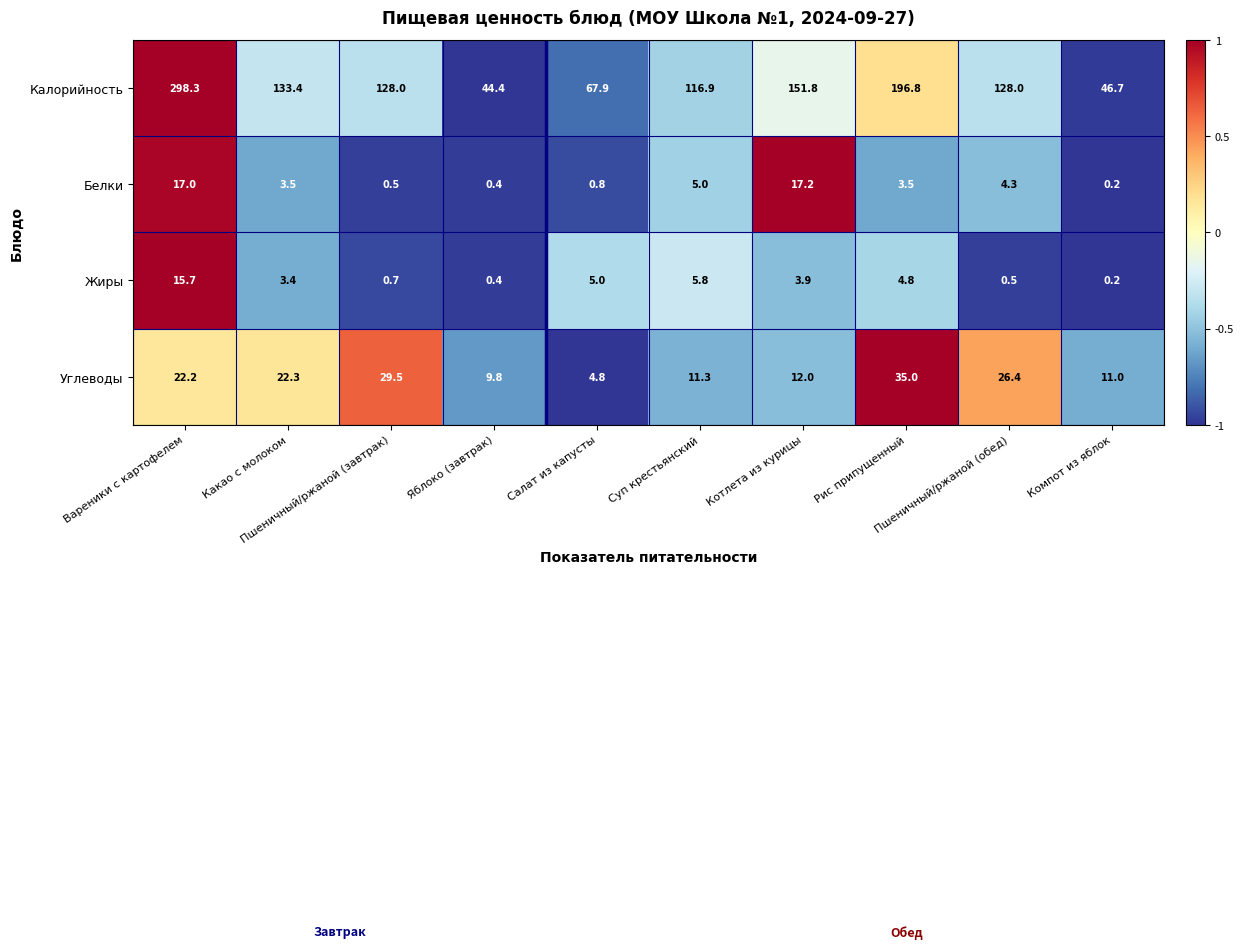

Which series has the largest total across all categories?

Калорийность